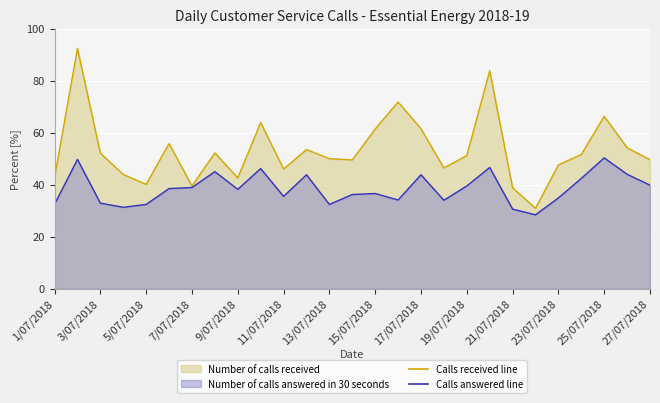

Rank the series by their maximum value, from highest to lowest.

Number of calls received, Number of calls answered in 30 seconds